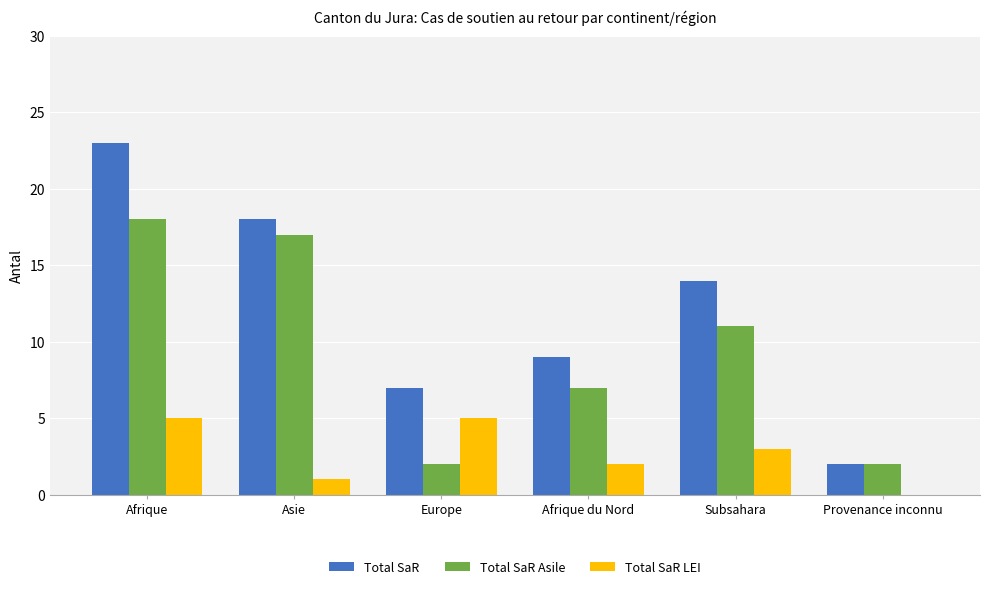

How many distinct data groups are displayed?

3